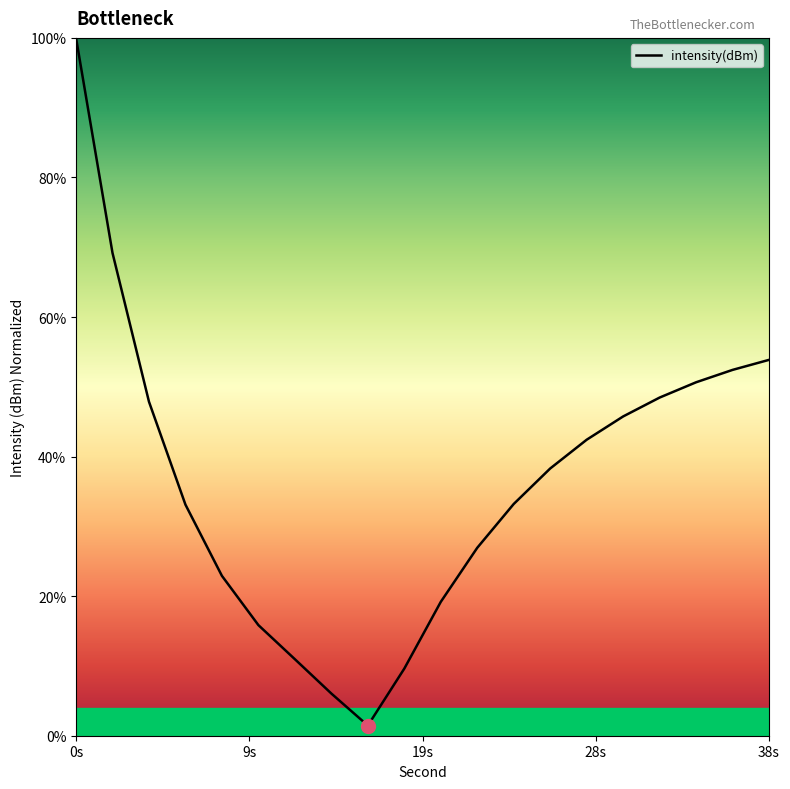

What is the difference between the maximum and minimum values?

98.5